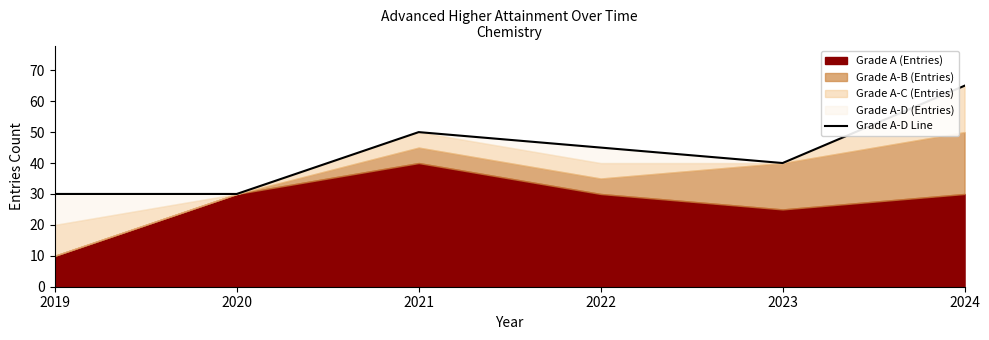

What is the sum of all values?

260